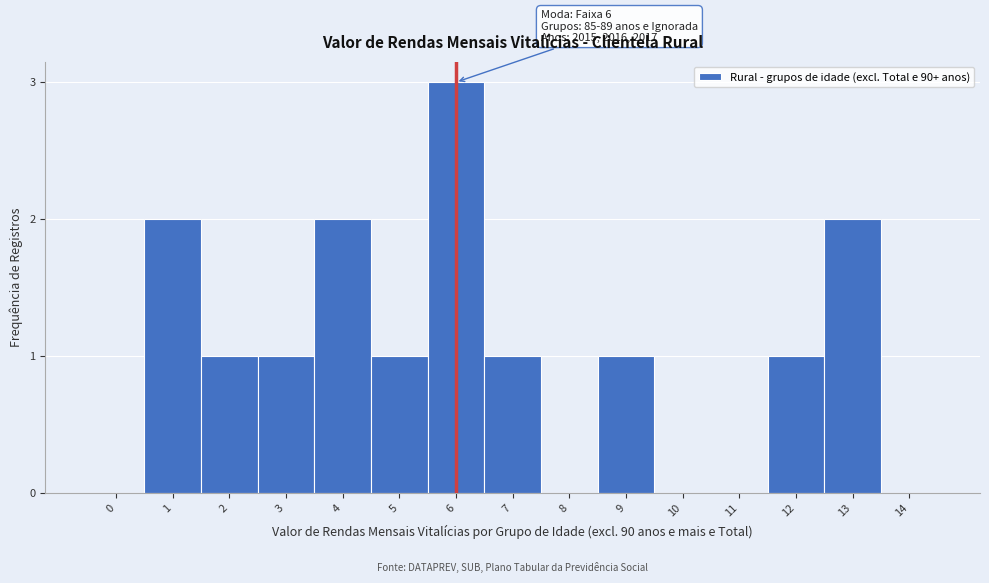

Reading left to right, list all the values displayed in this chart.

0=0	1=2	2=1	3=1	4=2	5=1	6=3	7=1	8=0	9=1	10=0	11=0	12=1	13=2	14=0